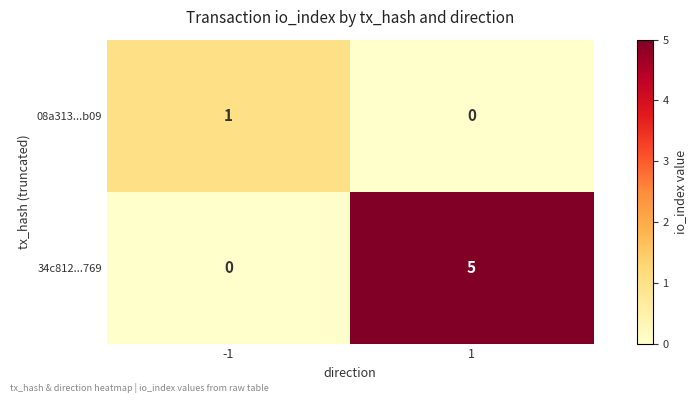

Which series has the largest total across all categories?

34c812...769